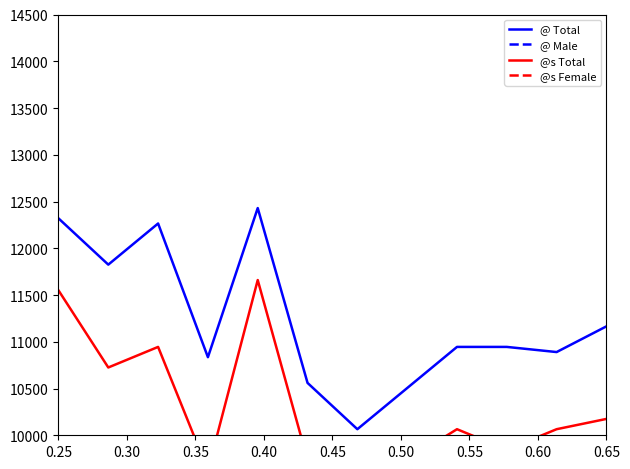

At how many categories does at least one series exceed 12191?

3